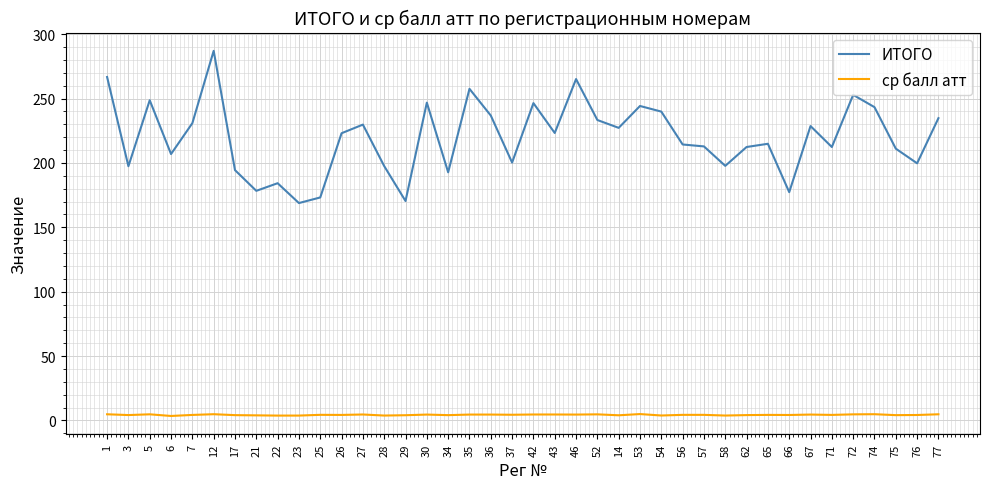

At which category does the chart reach its peak across all series?

12